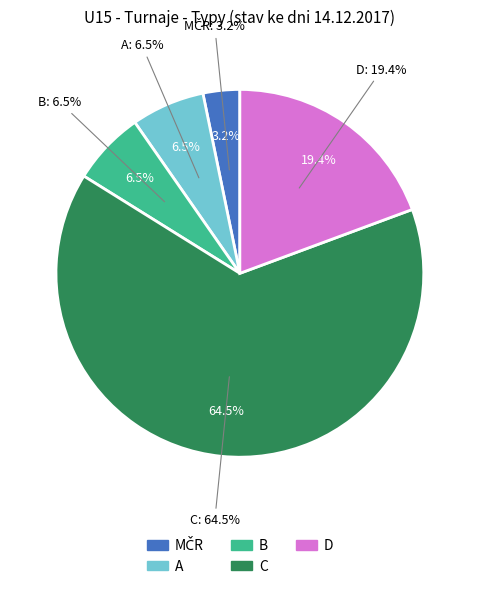

Which has a higher value, B or C?

C